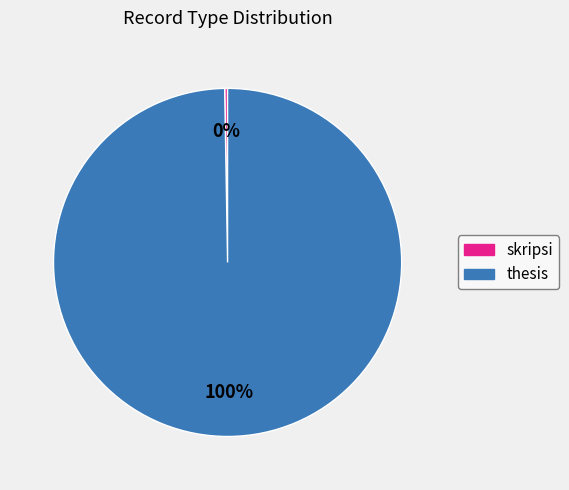

What is the largest slice in the pie chart?

thesis